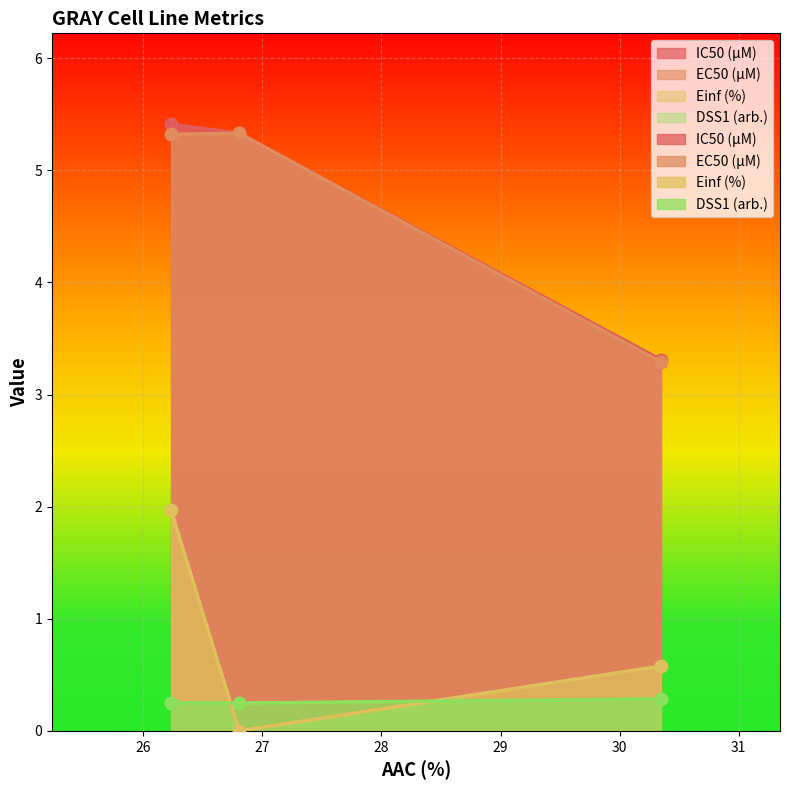

At how many categories does at least one series exceed 2?

3